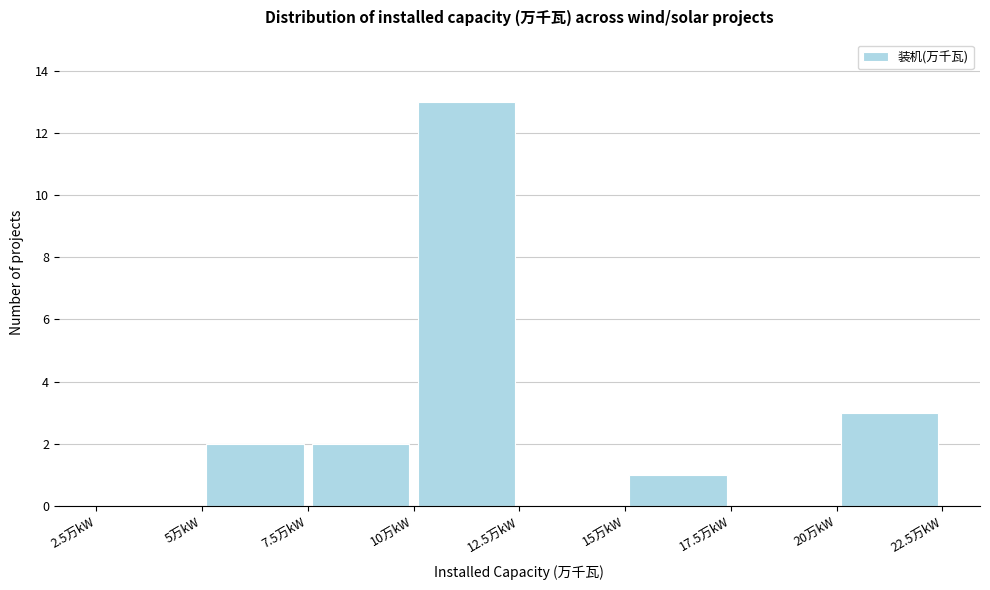

What is the height of the bar covering 20.0 to 22.5 on the x-axis? The values are not printed on the chart, so give them approximately, as read against the axis.

3